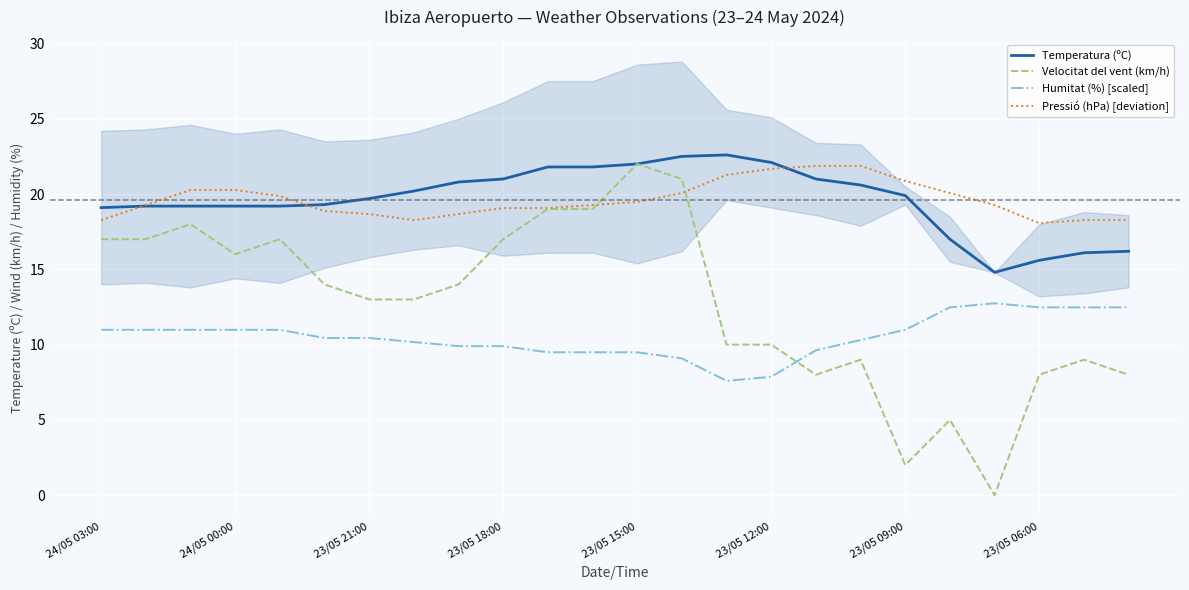

What value does the Velocitat del vent (km/h) series have at 10?

19.0